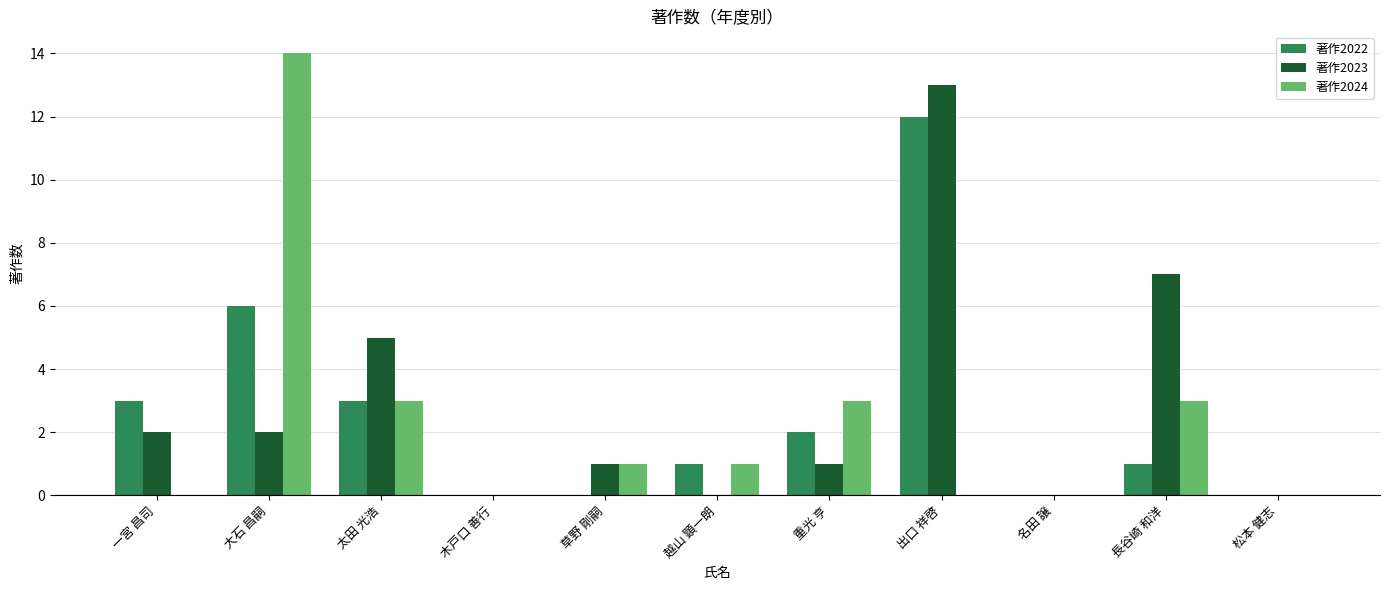

What is the spread (max minus min) of values at 草野 剛嗣?

1